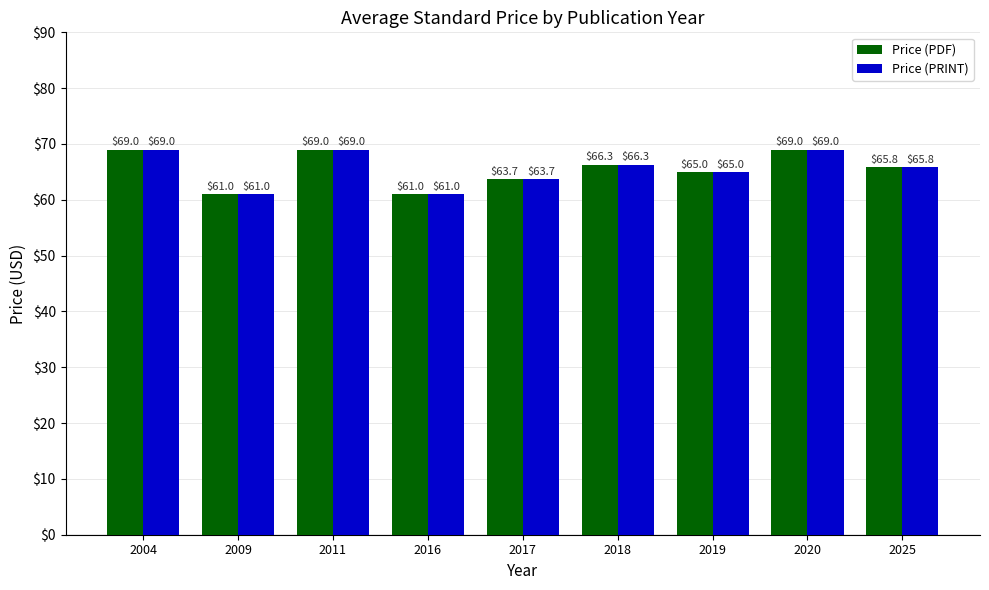

How many values in the Price (PDF) series are below 65?

3